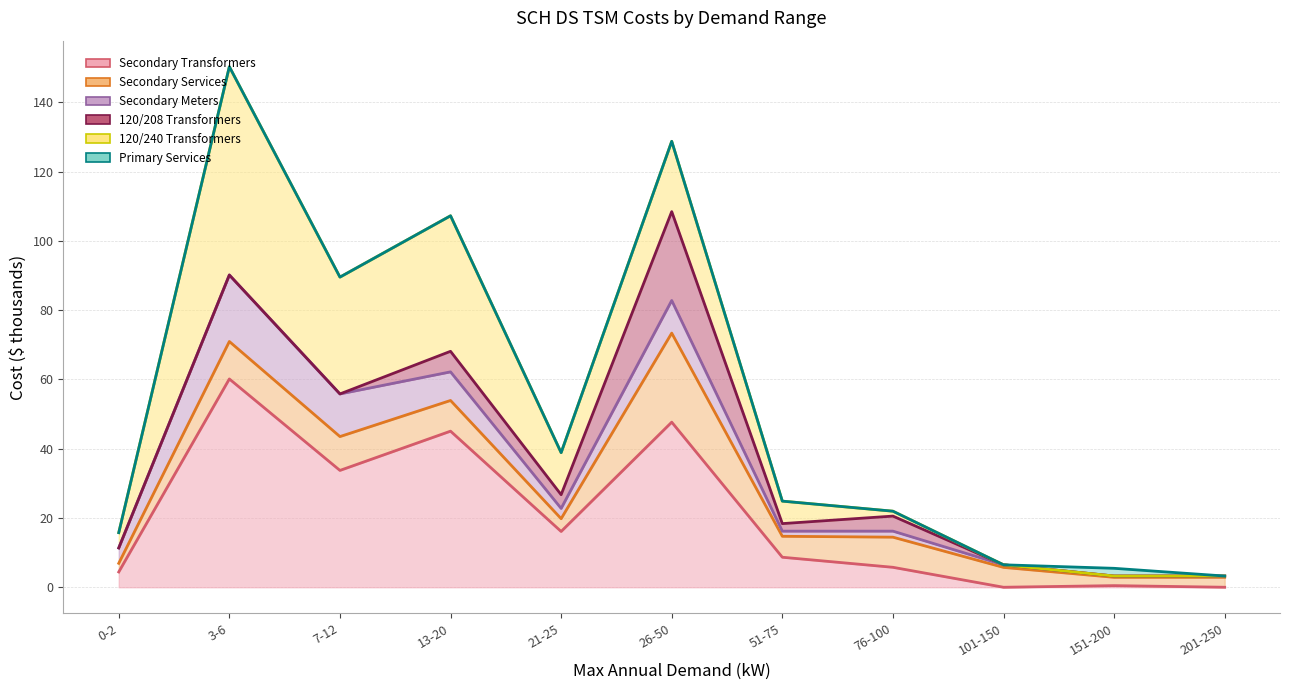

The value of Secondary Transformers at 101-150 is 0.0. True or false?

True